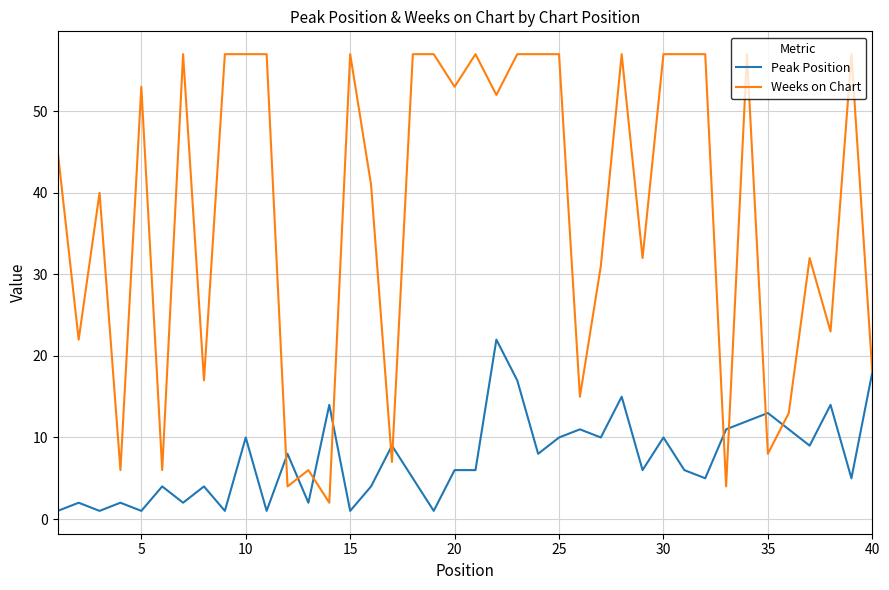

True or false: Weeks on Chart has more than 2 points higher than both neighbors.

True